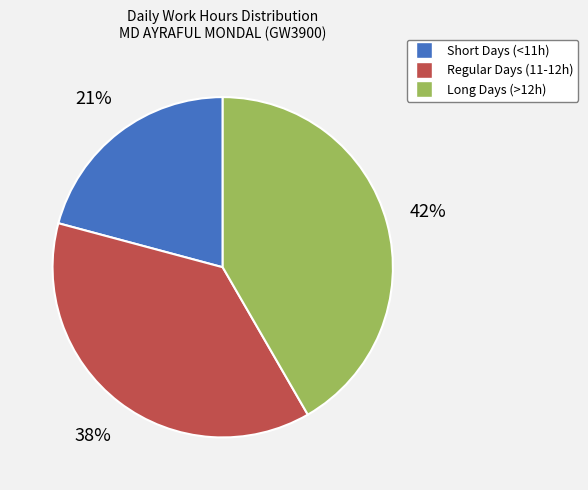

Does any single category account for the majority?

No